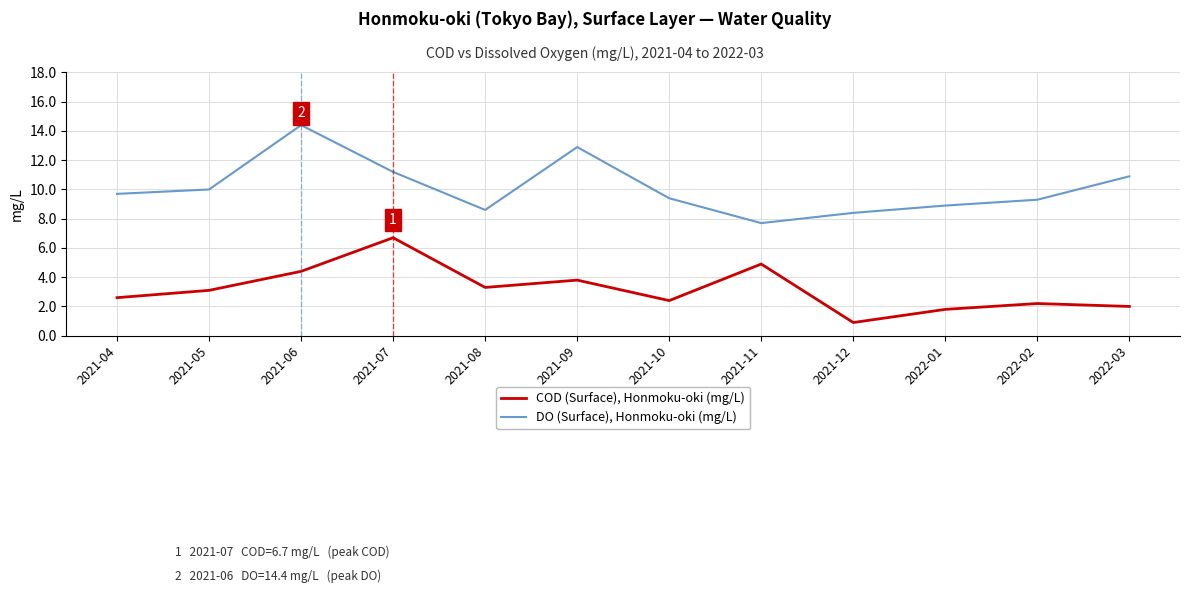

What value does the DO (Surface), Honmoku-oki (mg/L) series have at 2021-08?

8.6